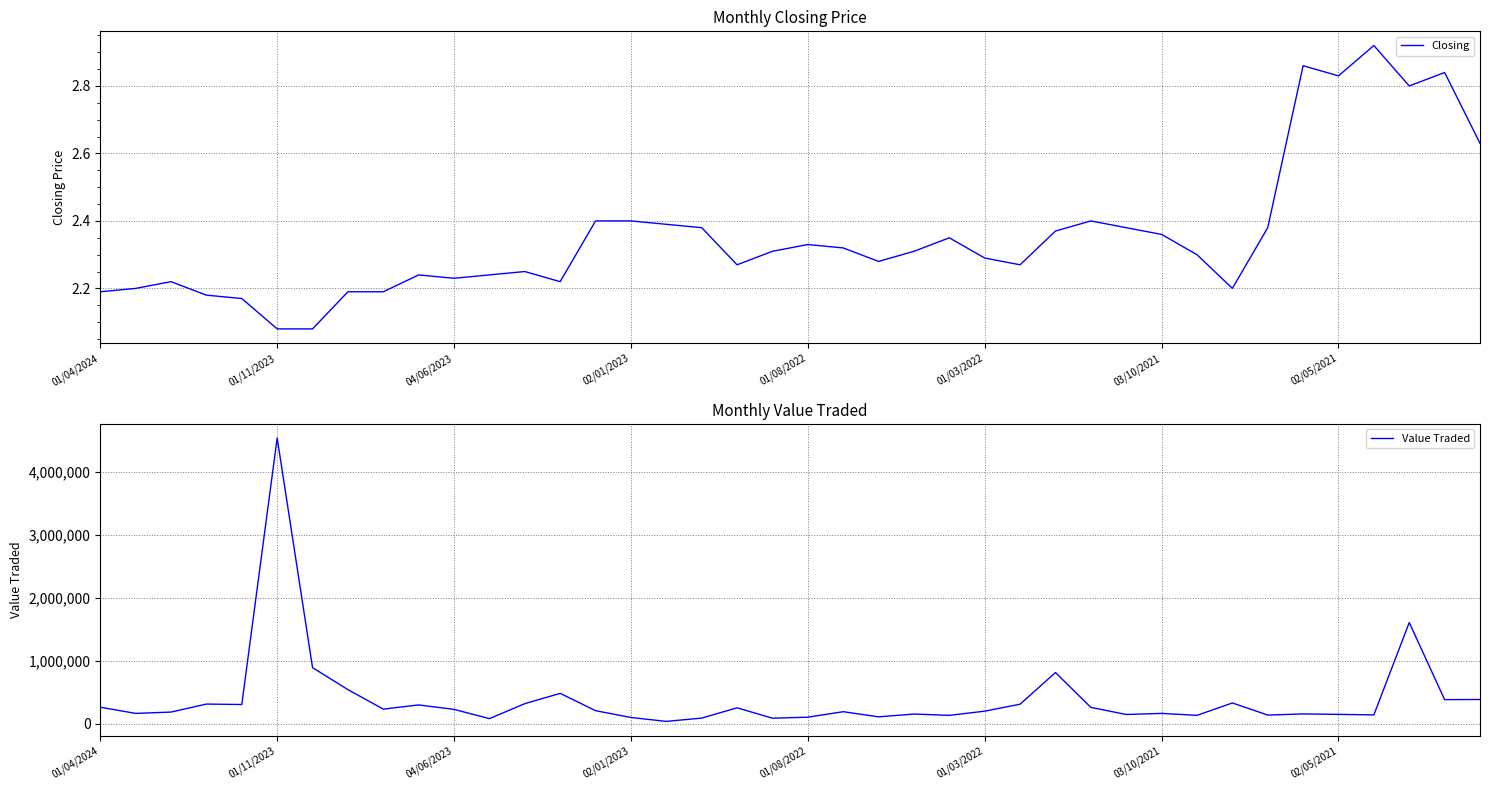

How many interior local valleys does the Closing series have?

8